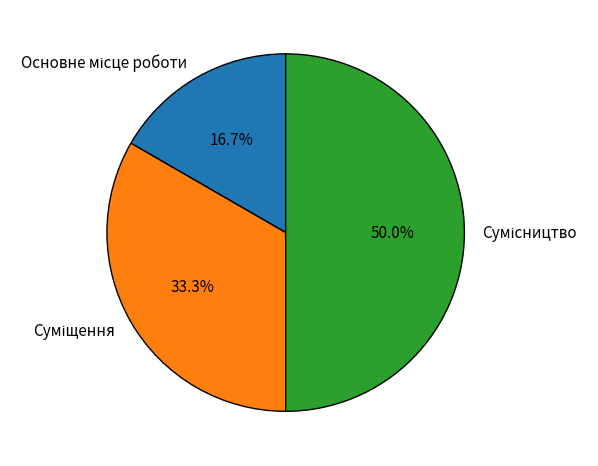

How many segments does this pie chart have?

3